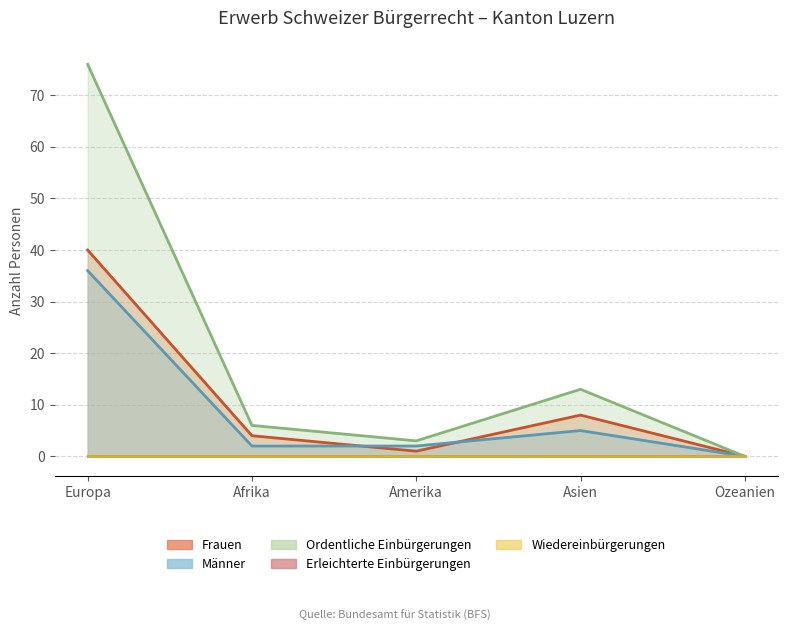

True or false: Asien and Ozeanien cross at least once.

False